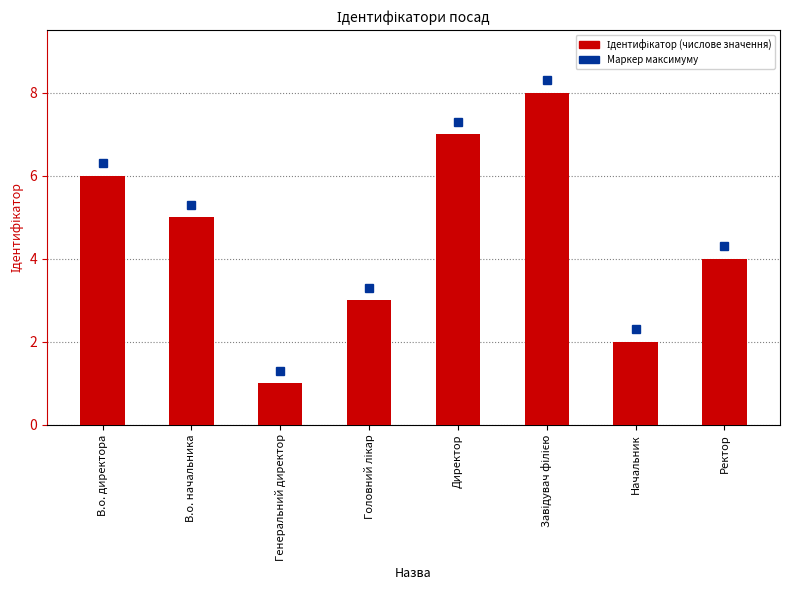

Reading left to right, extract all data points from this chart.

6	5	1	3	7	8	2	4